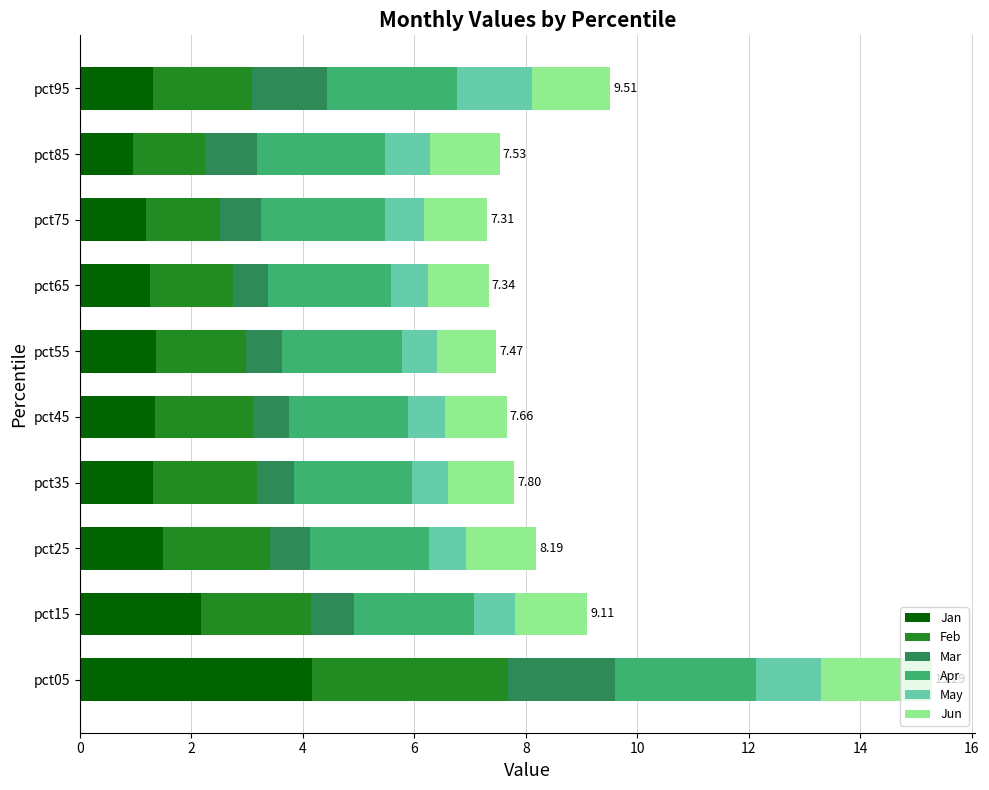

What is the sum of all Jan values?

16.6